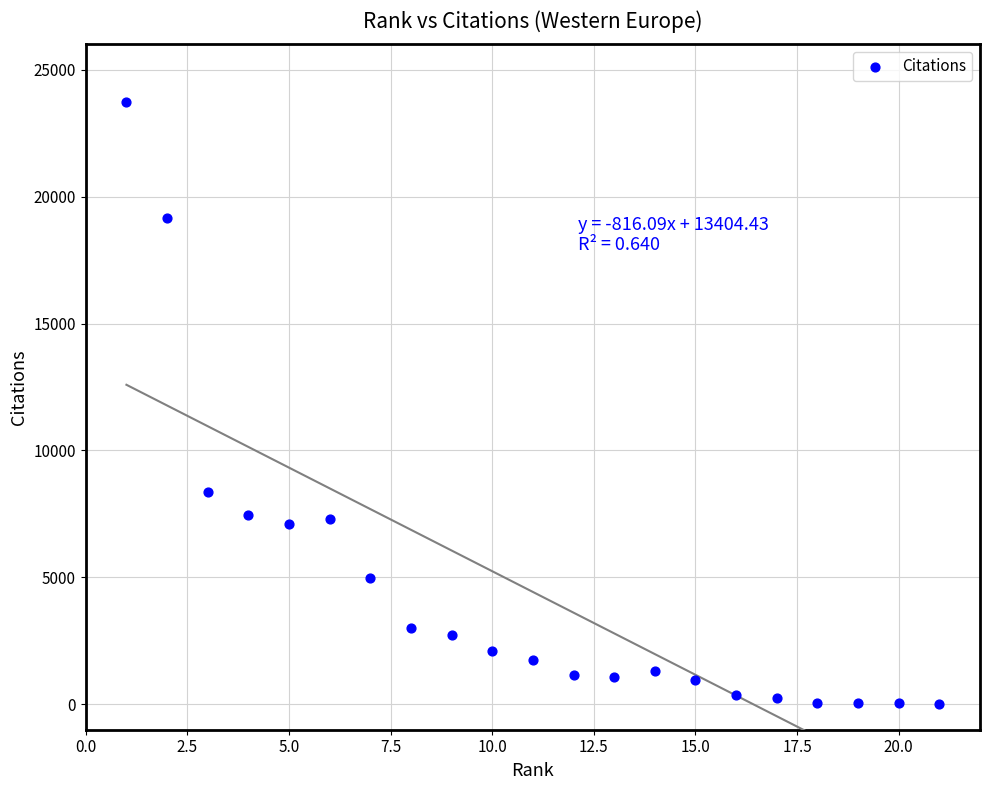

What Y value in the scatter plot is closest to 11865?

8373